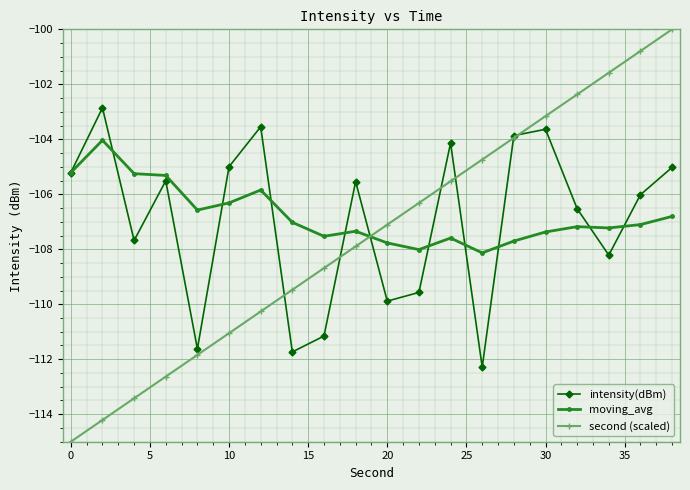

Which series has the widest spread of values?

second (scaled)